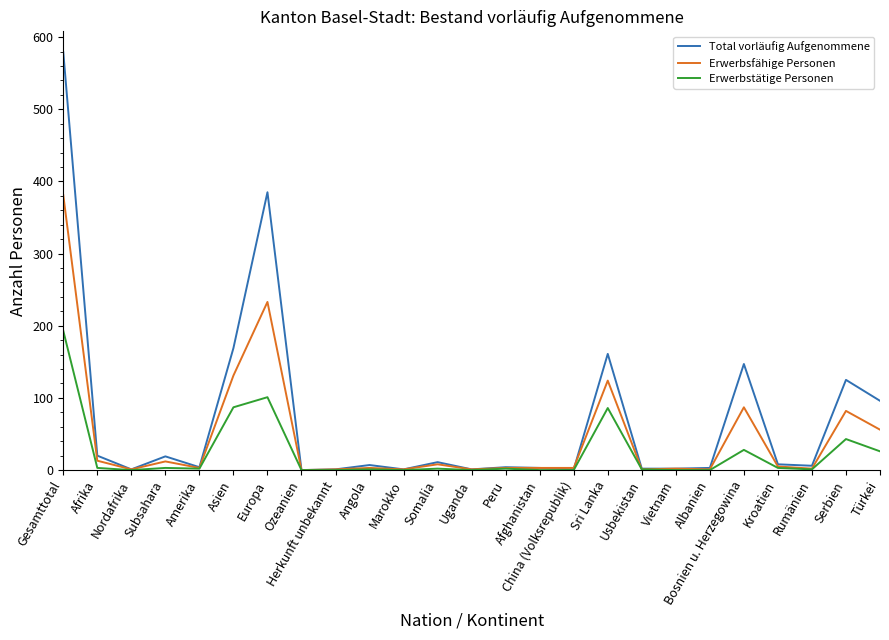

What is the difference between the highest and lowest values at Subsahara?

16